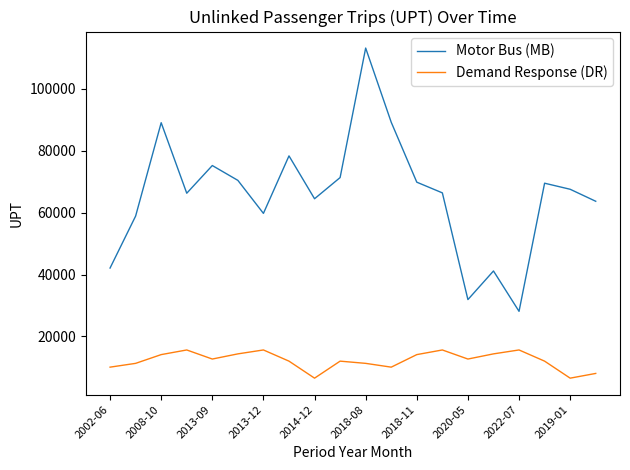

Rank the series by their maximum value, from highest to lowest.

Motor Bus (MB), Demand Response (DR)